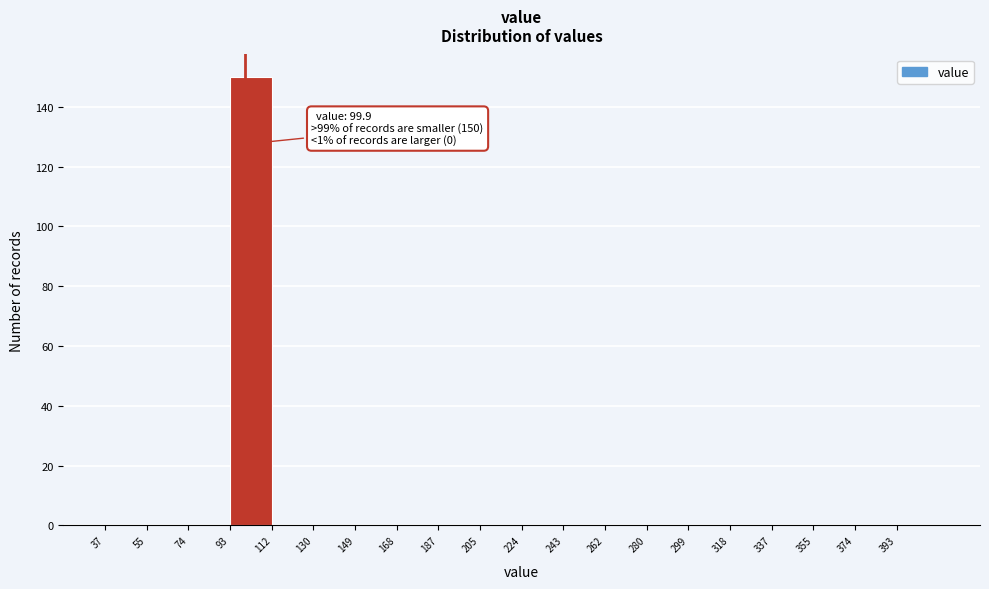

Over which range of the x-axis is the bar tallest?

94 to 112